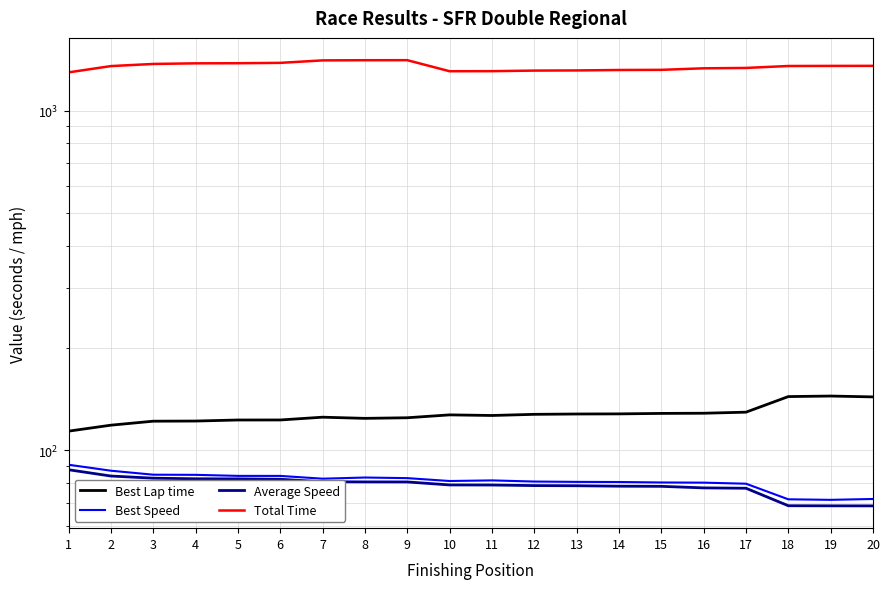

Read the Average Speed value at 5.

82.4